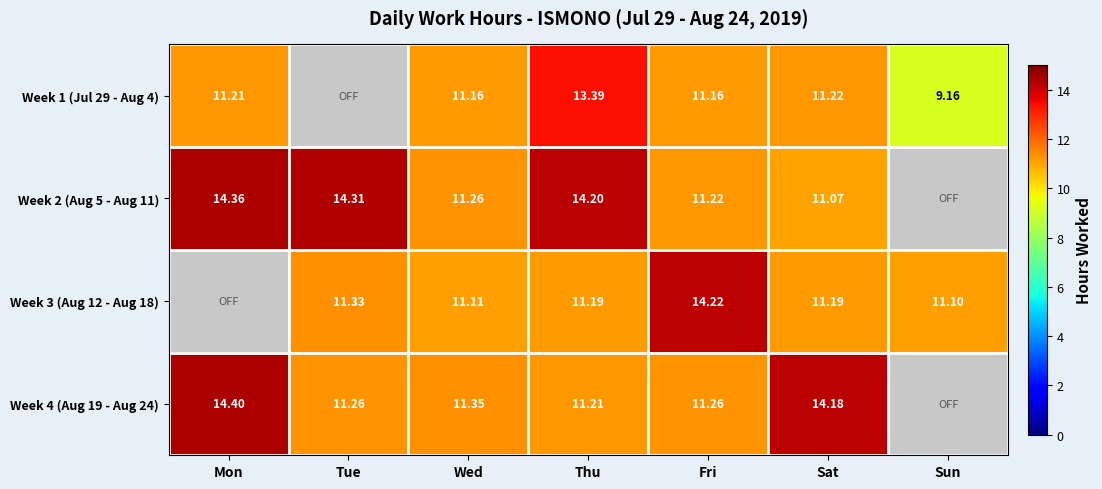

Is the value of Week 2 (Aug 5 - Aug 11) at Fri greater than the value of Week 4 (Aug 19 - Aug 24) at Sat?

No